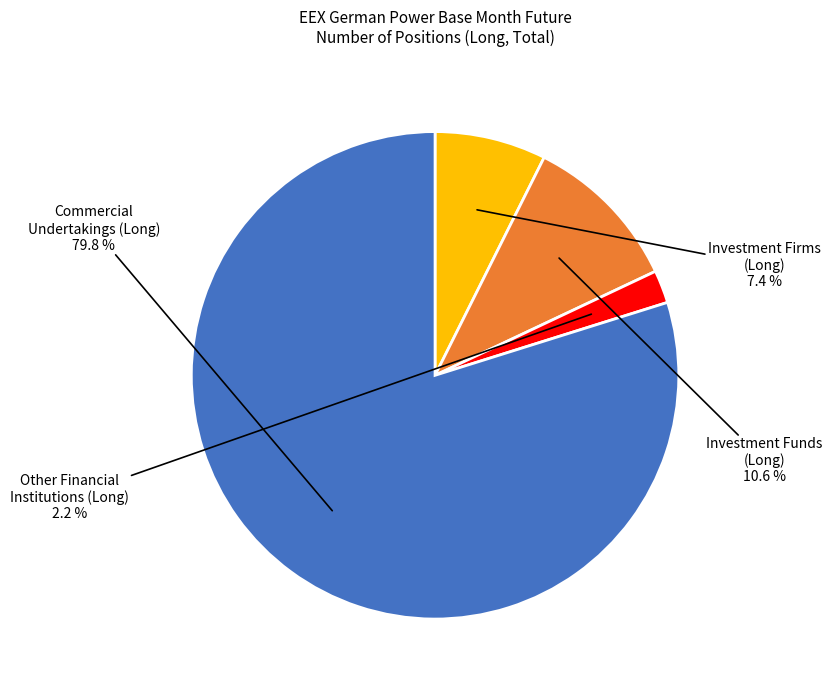

Is there a majority slice in this chart?

Yes